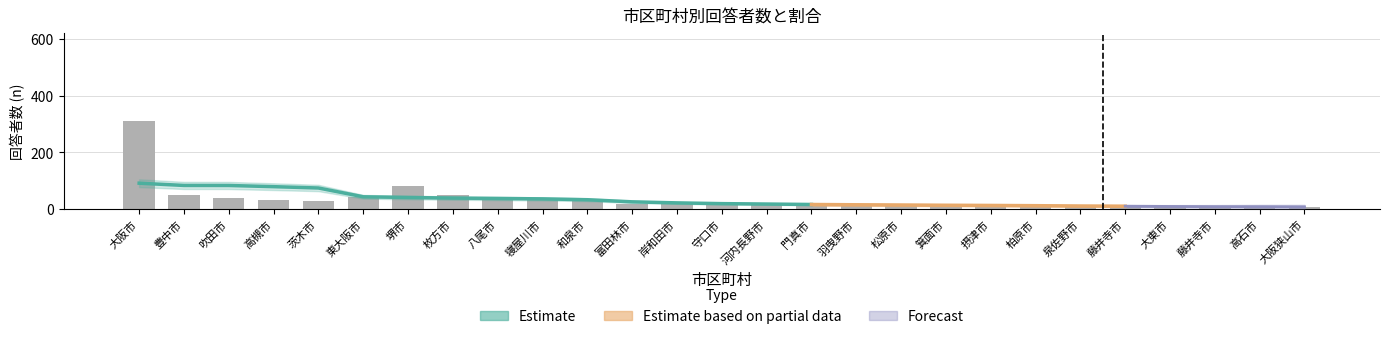

What is the smallest value displayed?

7